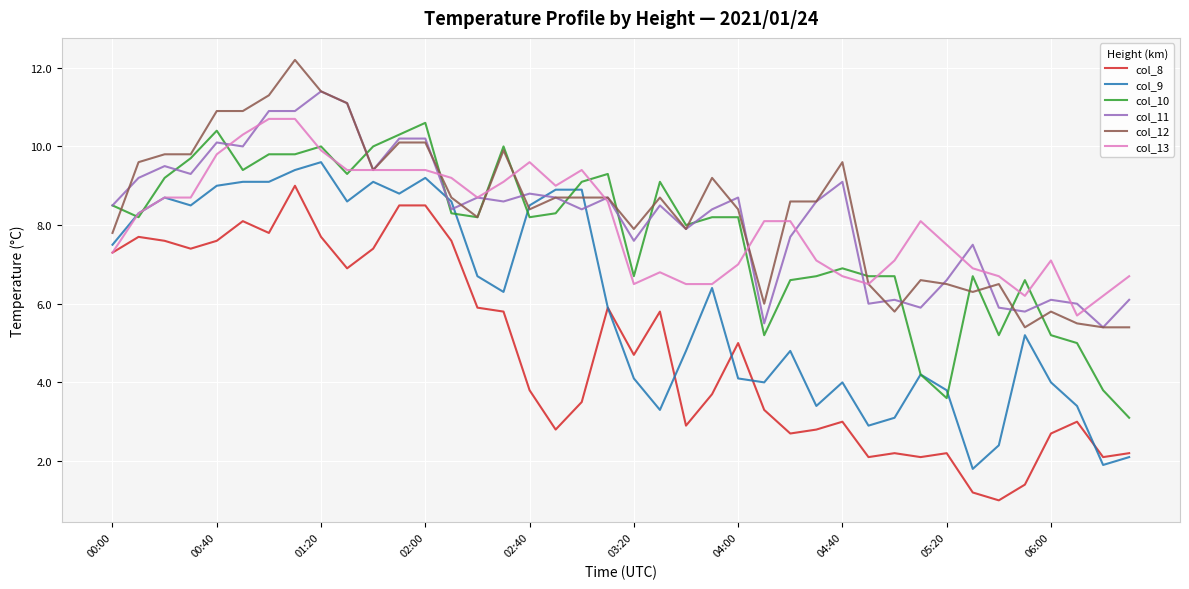

What is the highest value of the col_10 series?

10.6